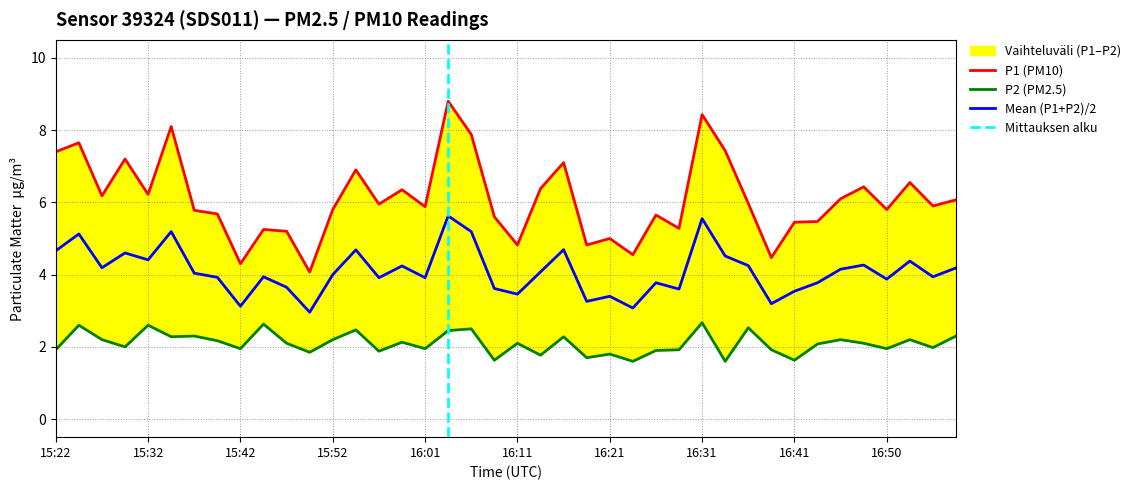

Where does the P1 series first go above 5?

15:22